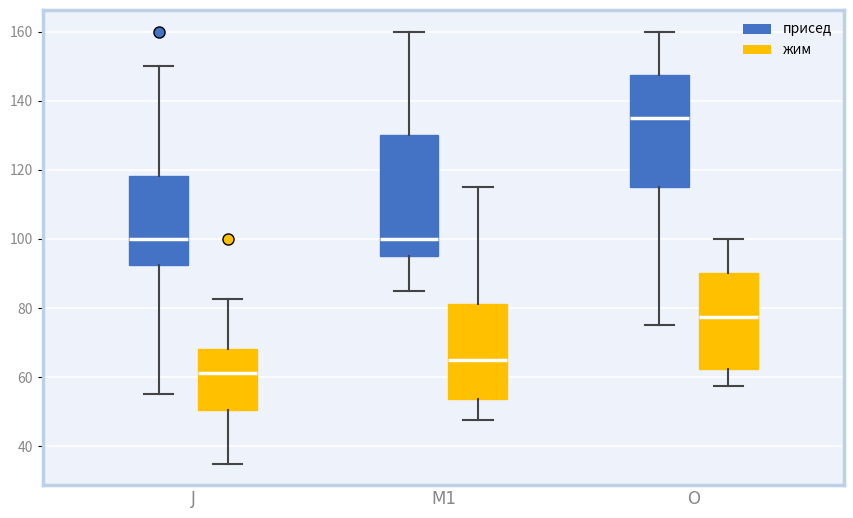

Reading left to right, read every box against the y-axis: the position of its median line, the range the box covers, and the ends of its whiskers. The values are not printed on the chart, so give them approximately, as read against the axis.

J (присед): median 100, box 92 to 118, whiskers 56 to 150
J (жим): median 62, box 50 to 68, whiskers 36 to 82
M1 (присед): median 100, box 96 to 130, whiskers 86 to 160
M1 (жим): median 66, box 54 to 82, whiskers 48 to 116
O (присед): median 136, box 116 to 148, whiskers 76 to 160
O (жим): median 78, box 62 to 90, whiskers 58 to 100